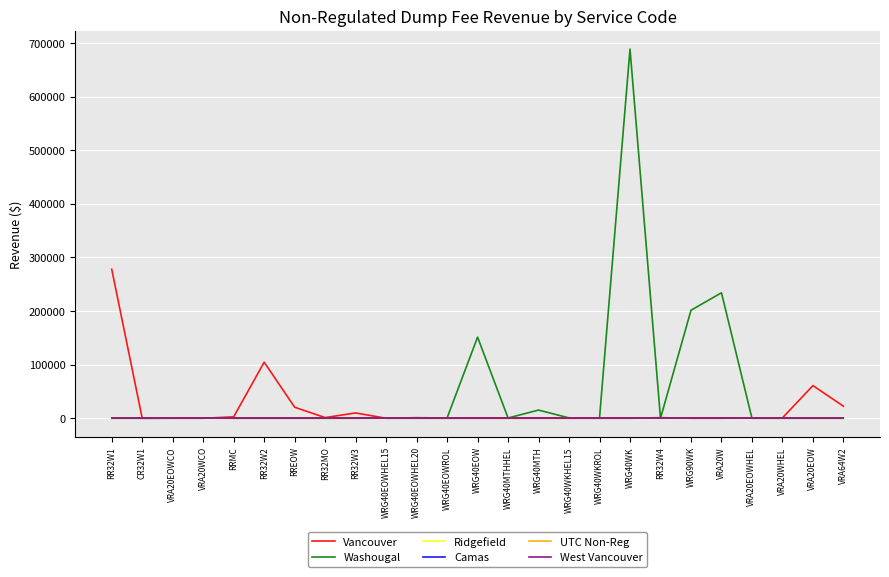

Is this an area chart (filled region under the line)?

No